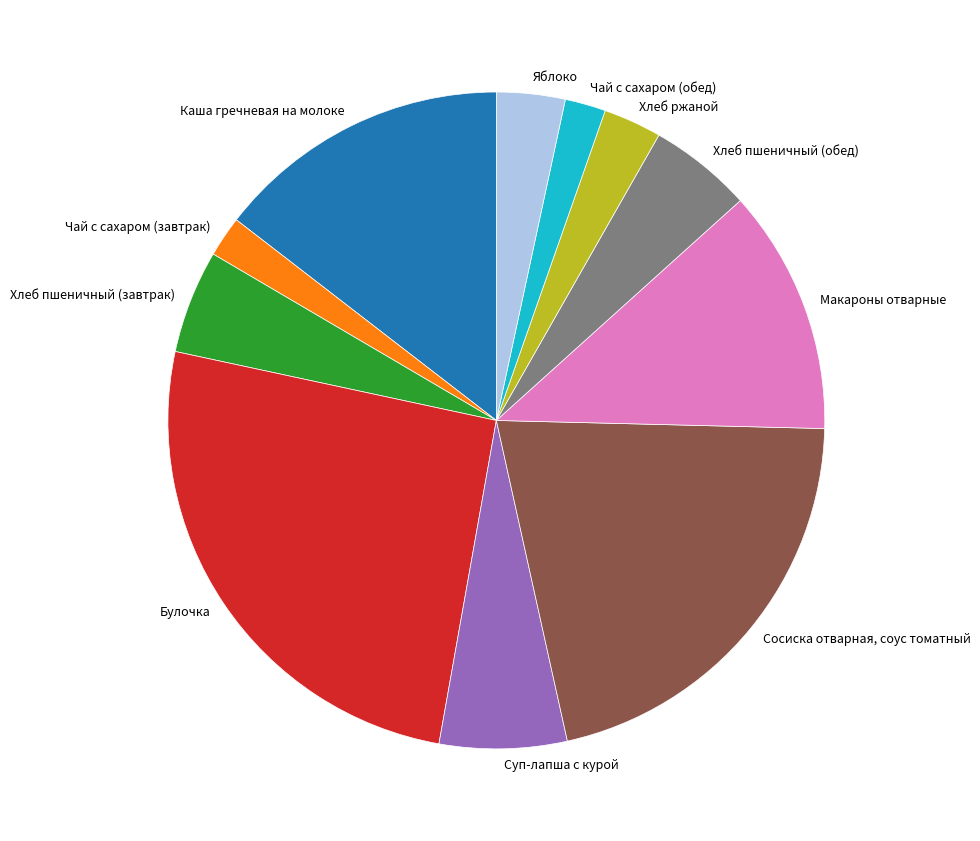

Approximately how many times larger is the value at Хлеб пшеничный (завтрак) compared to Хлеб пшеничный (обед)?

1.0